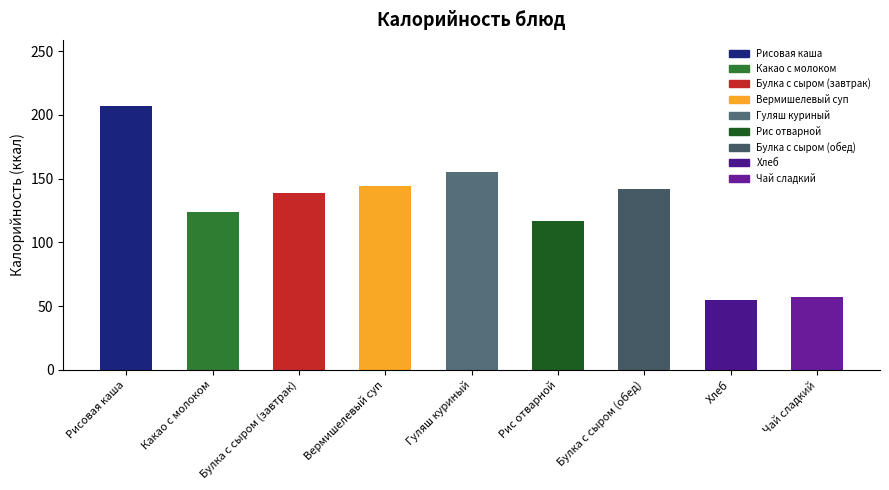

What value does the data have at Чай сладкий?

57